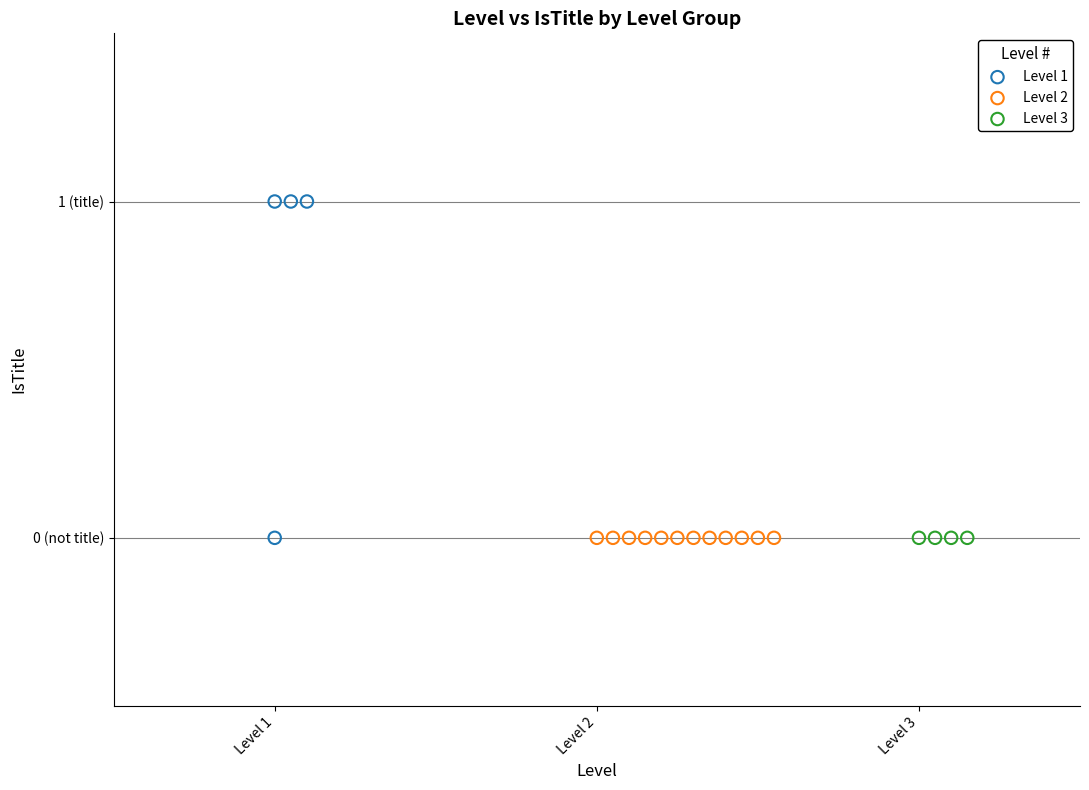

What are all the series names shown in the legend?

Level 1, Level 2, Level 3